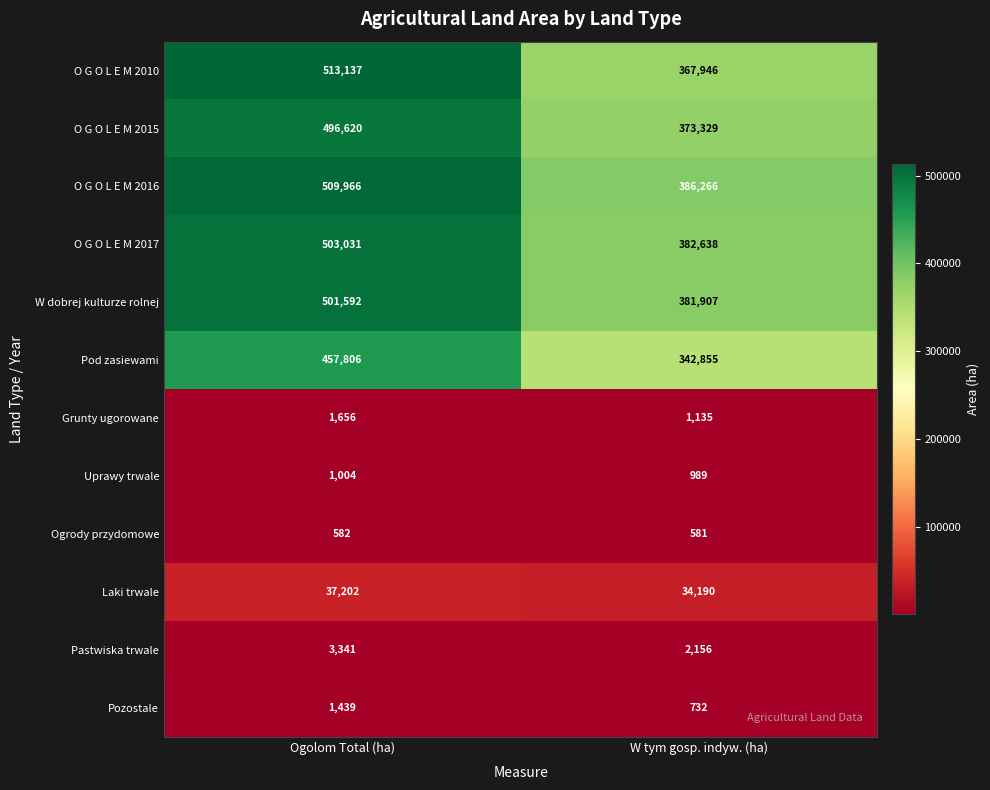

What is the highest value of the Laki trwale series?

37202